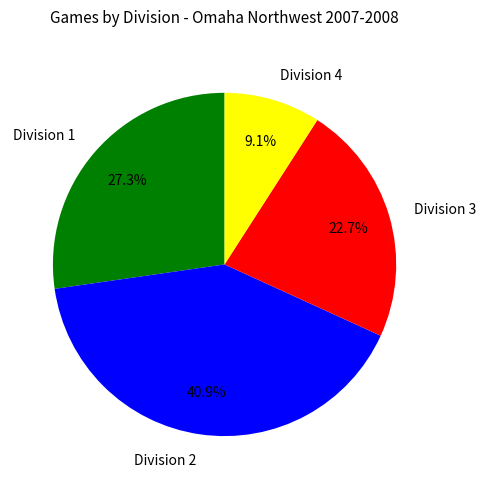

What is the smallest slice in the pie chart?

Division 4